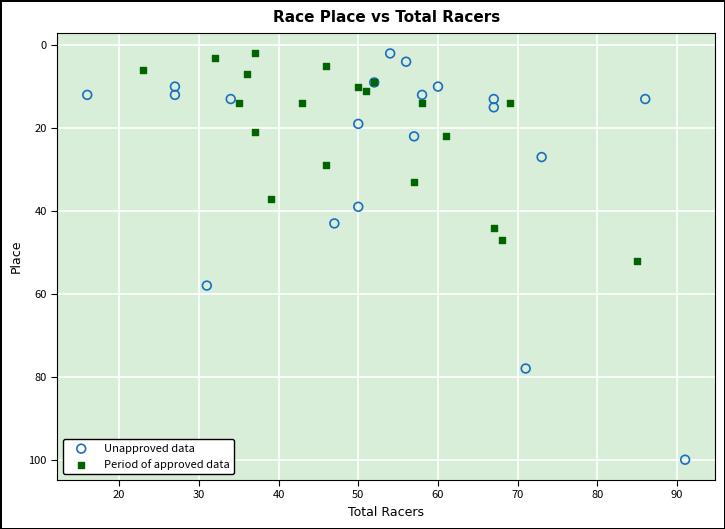

Which series has the widest spread of Y values?

Unapproved data